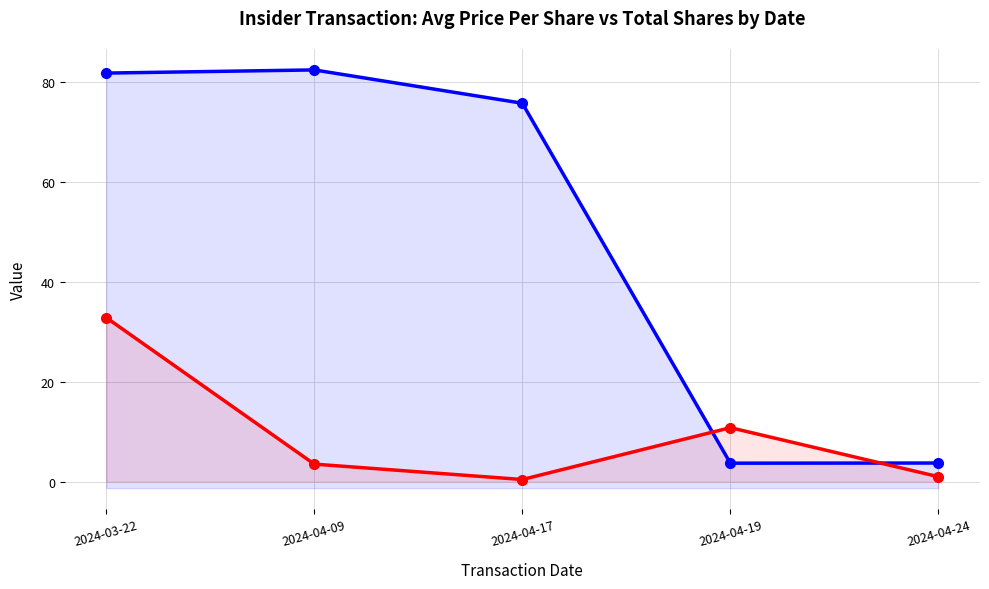

The Total Shares (thousands) series shows 1.0 at 2024-04-24. True or false?

True